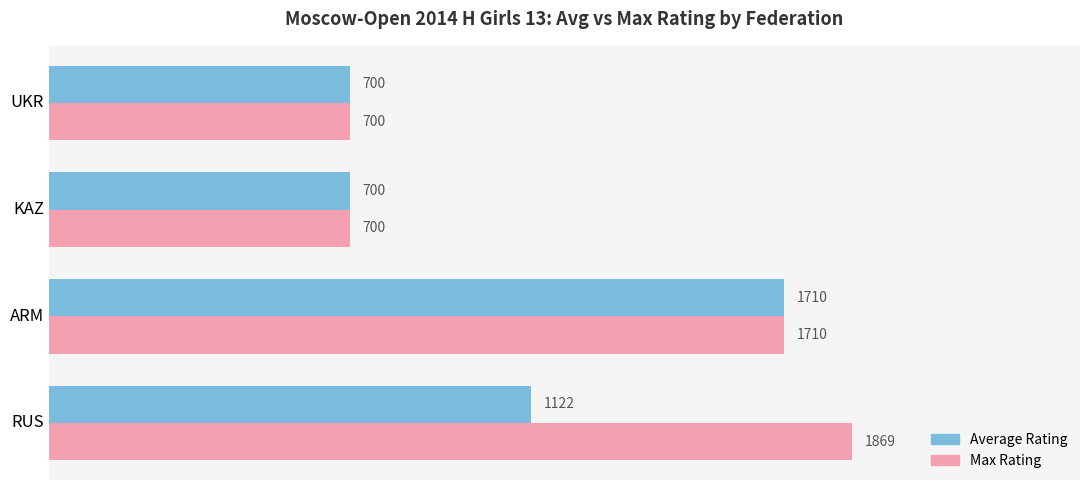

What is the difference between the maximum and minimum values in the Average Rating series?

1010